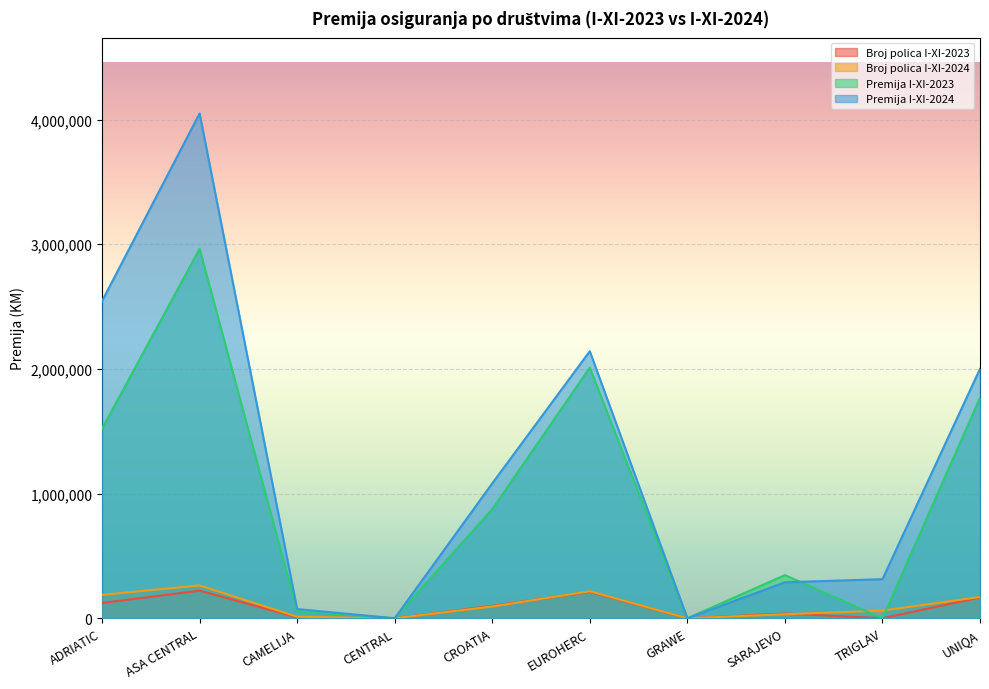

What is the difference between the maximum and minimum values in the Premija I-XI-2023 series?

2963789